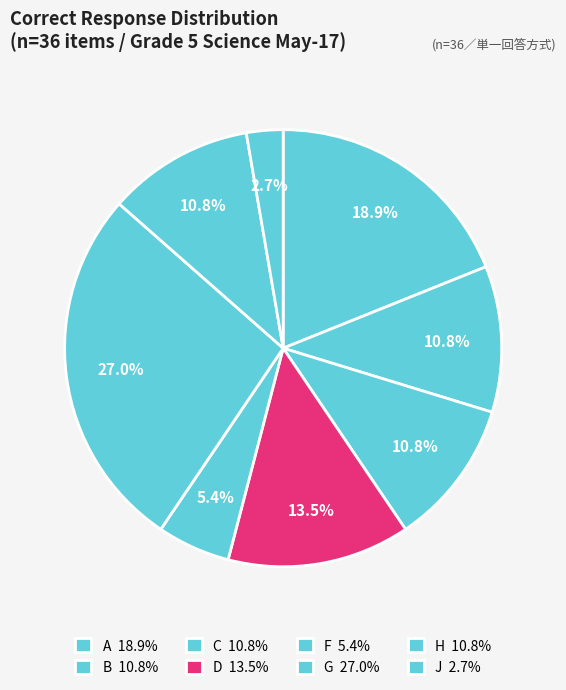

Count the number of slices in the pie.

8